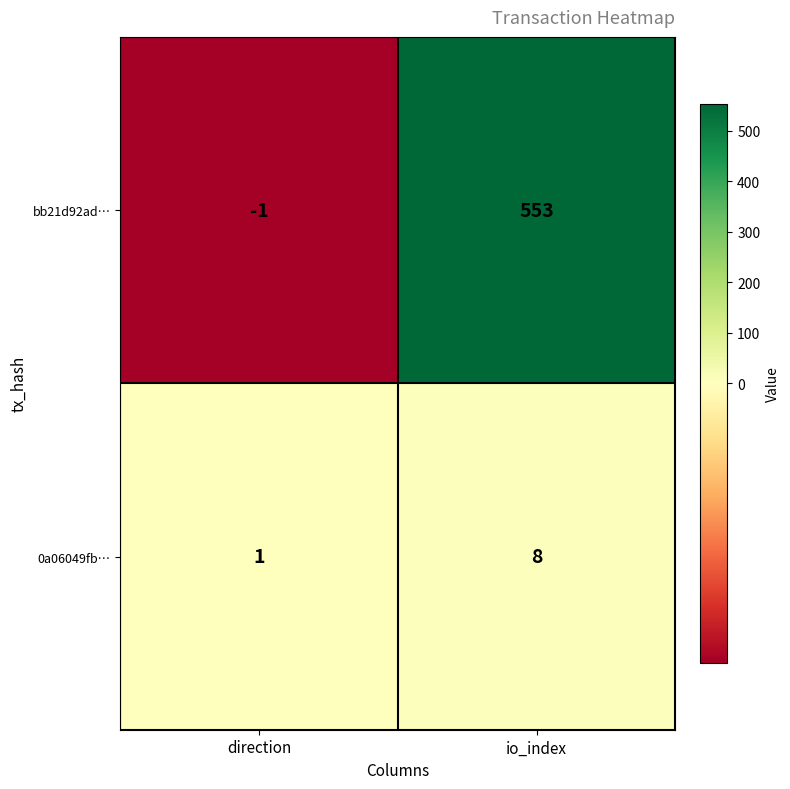

Which series has the largest total across all categories?

bb21d92ad…